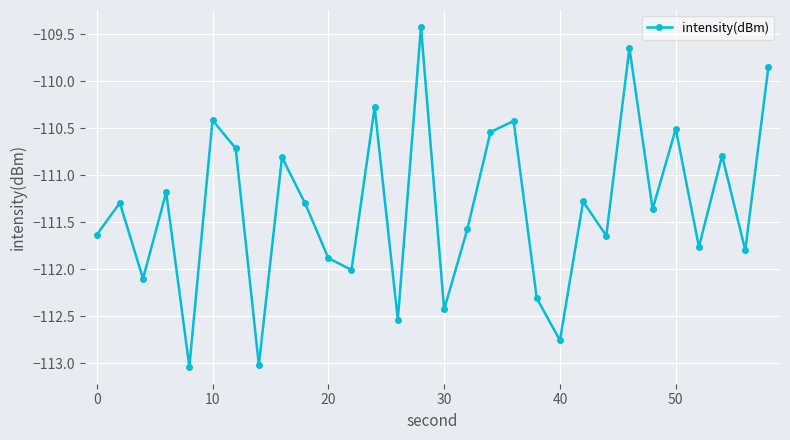

What is the difference between the second highest and second lowest values?

3.4